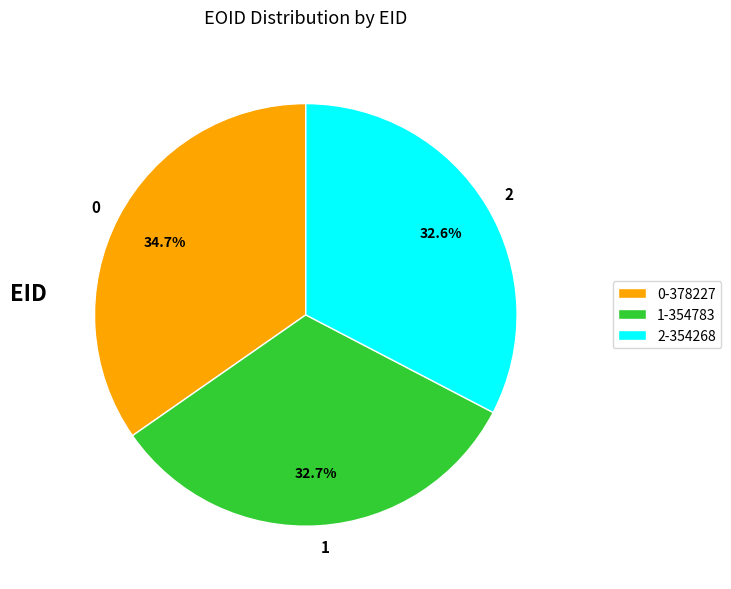

Is there any slice that represents more than half of the pie?

No